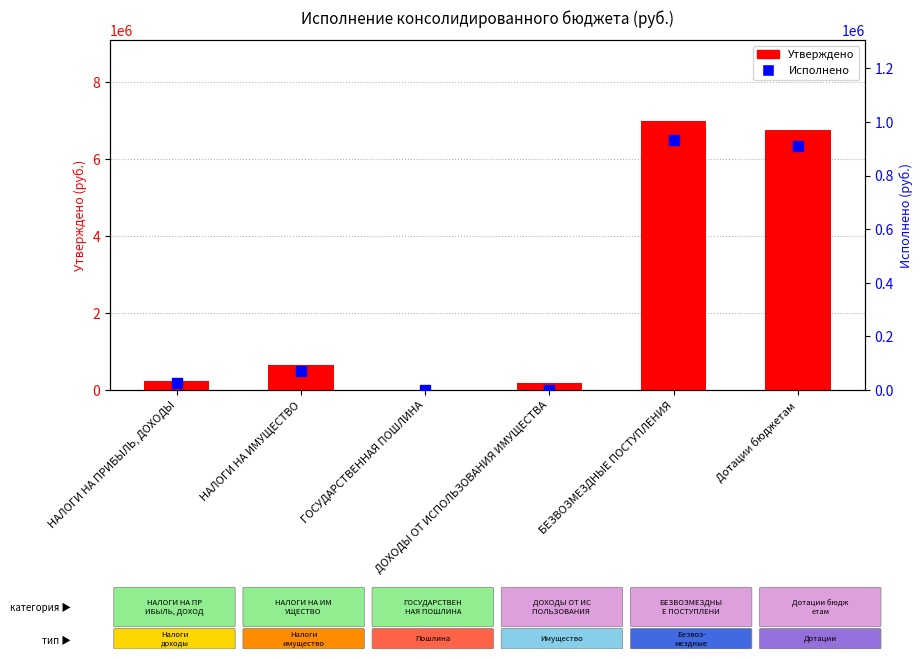

What are all the series names shown in the legend?

Утверждено, Исполнено